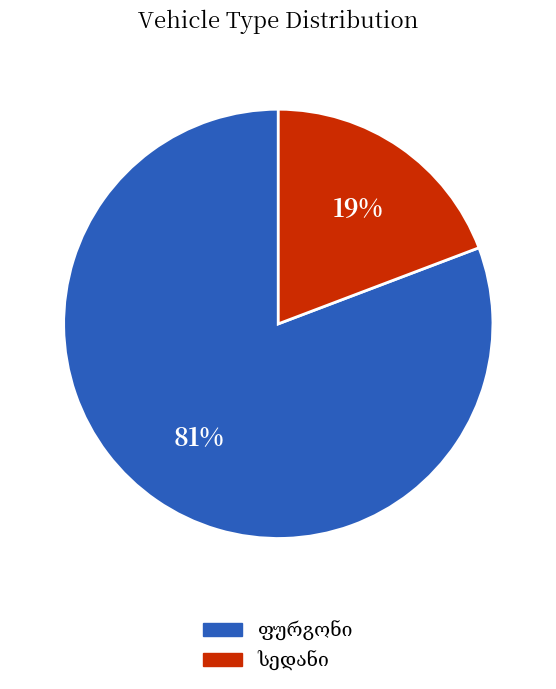

Is there any slice that represents more than half of the pie?

Yes